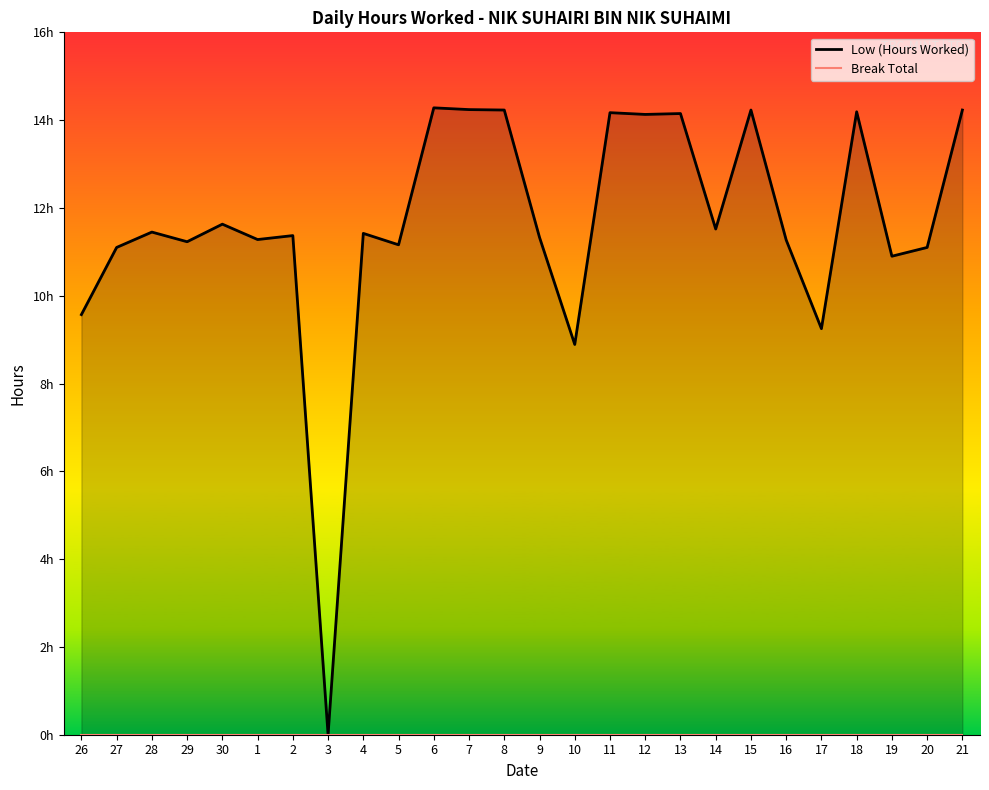

Which category has the highest value in the Low (Hours Worked) series?

6